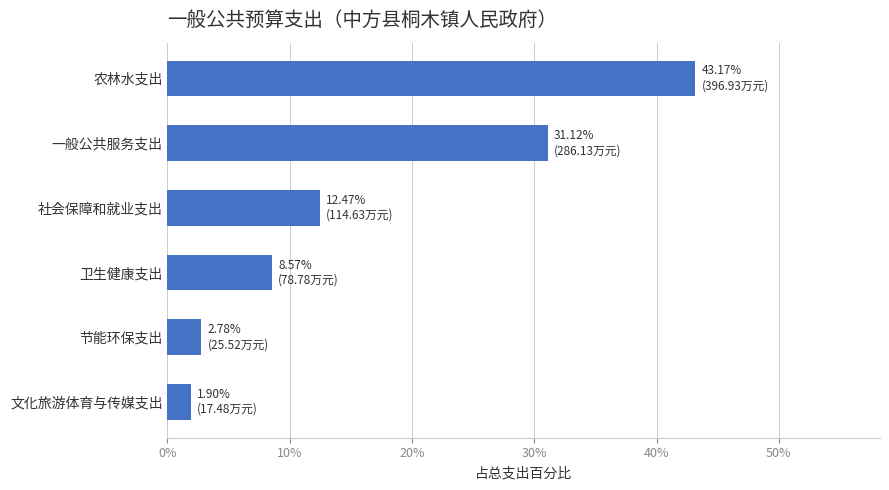

What is the ratio of the value at 卫生健康支出 to the value at 一般公共服务支出?

0.3